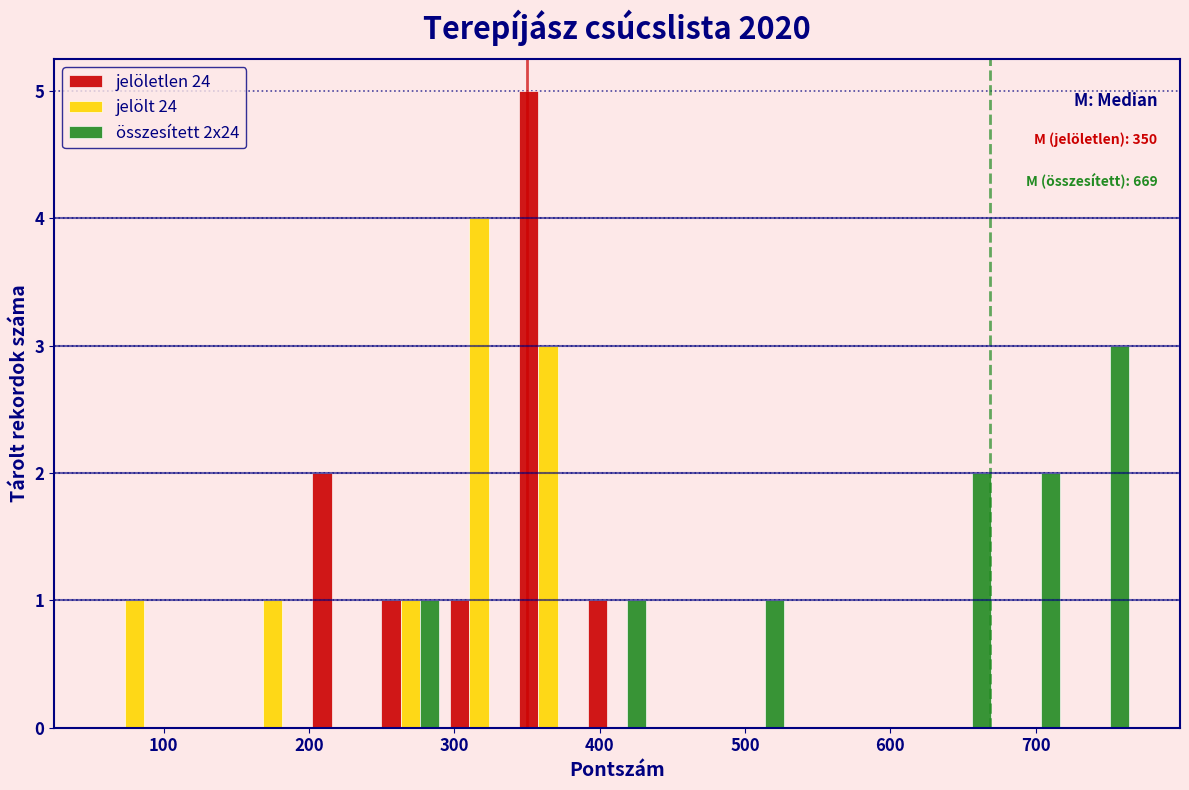

In the összesített 2x24 series, which range on the x-axis has the tallest bar?

720 to 770